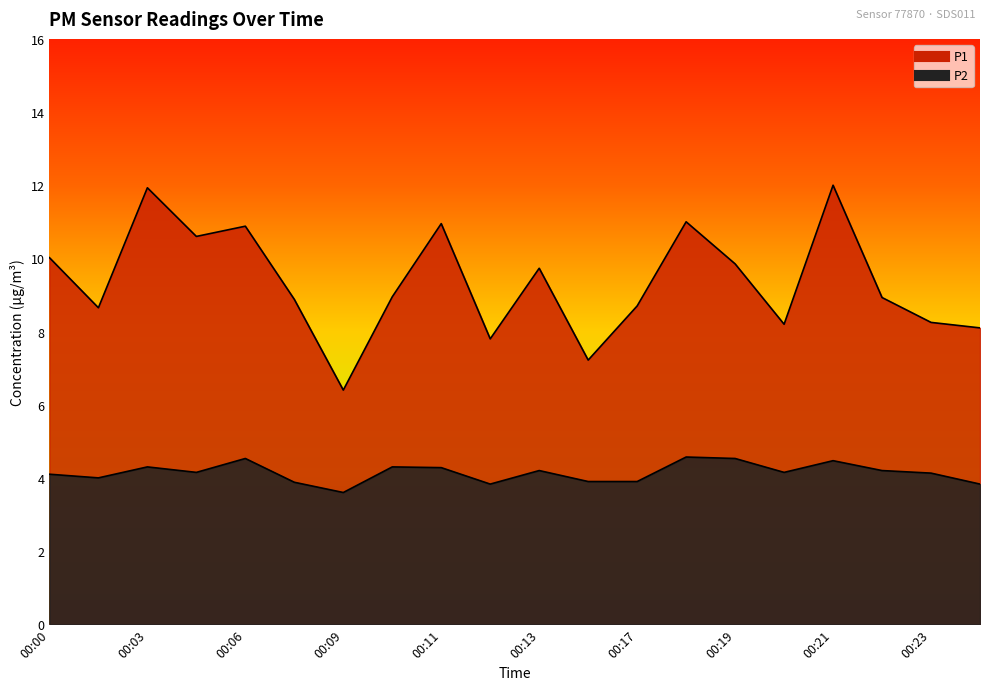

Between 00:12 and 00:19, which series saw the biggest shift?

P1